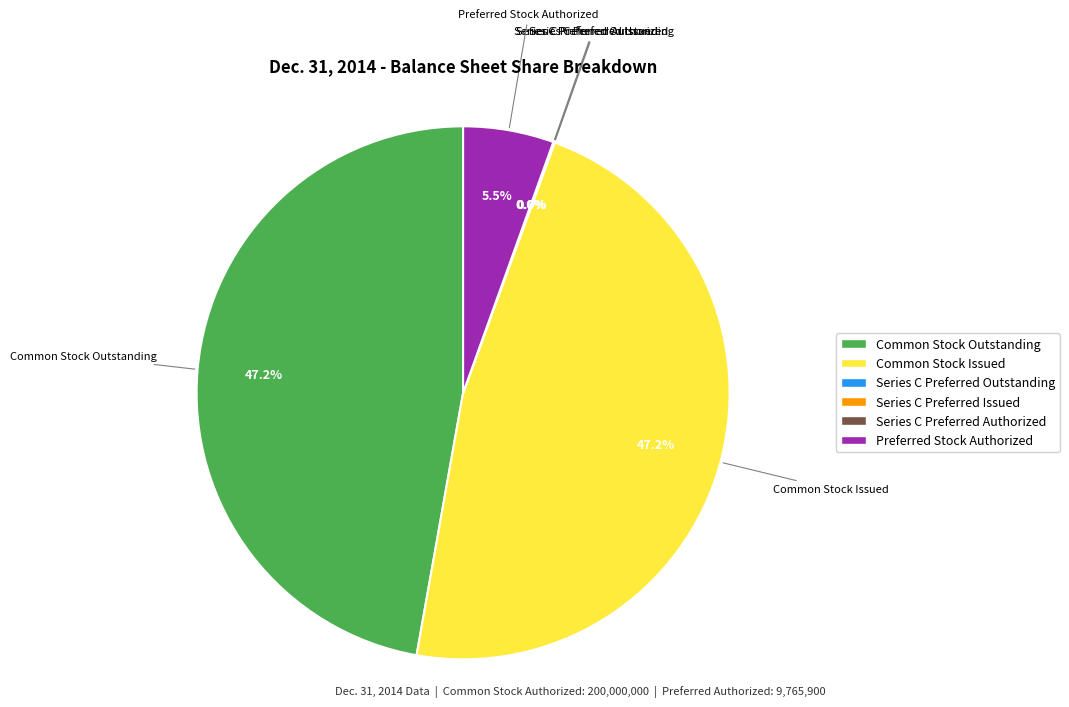

Does any single category account for the majority?

No